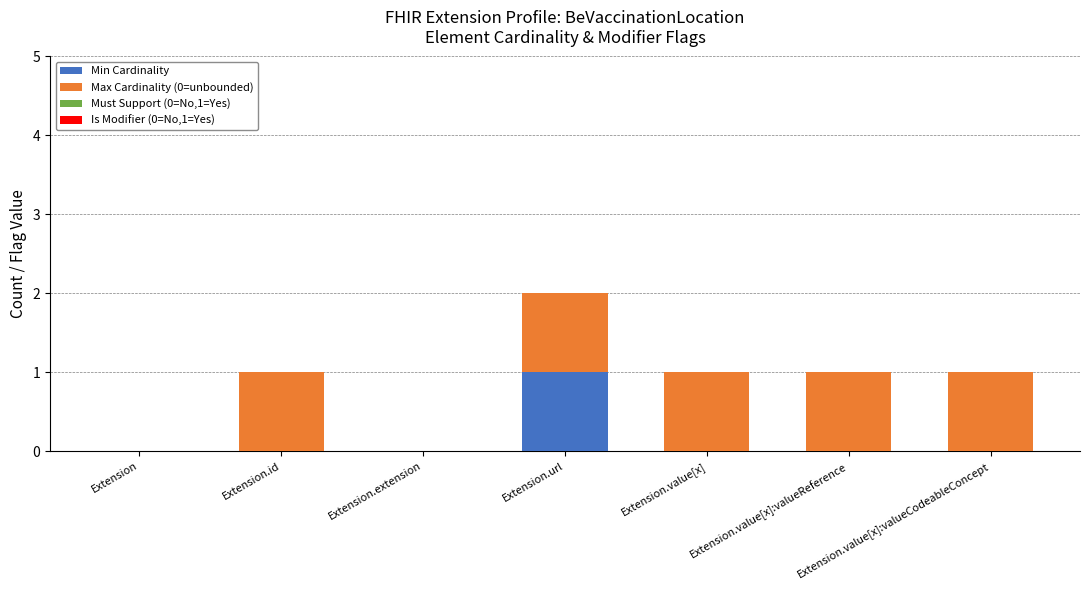

The Min Cardinality series shows -1 at Extension.value[x]. True or false?

False